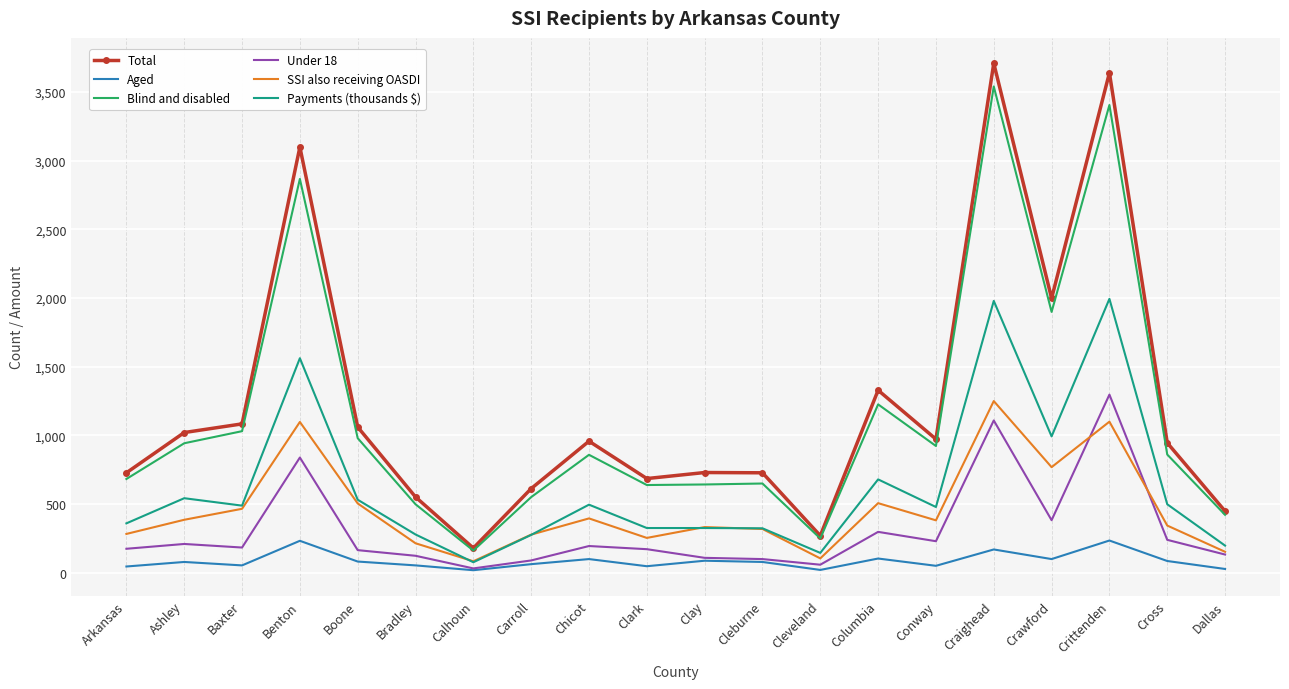

Is it true that Under 18 equals 349 at Benton?

False